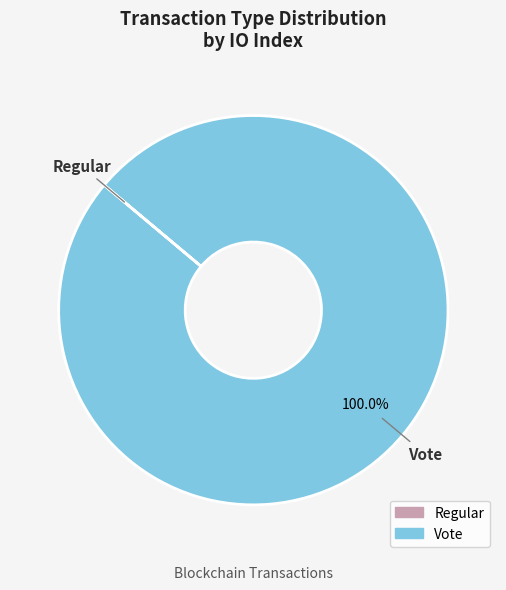

Is there a majority slice in this chart?

Yes